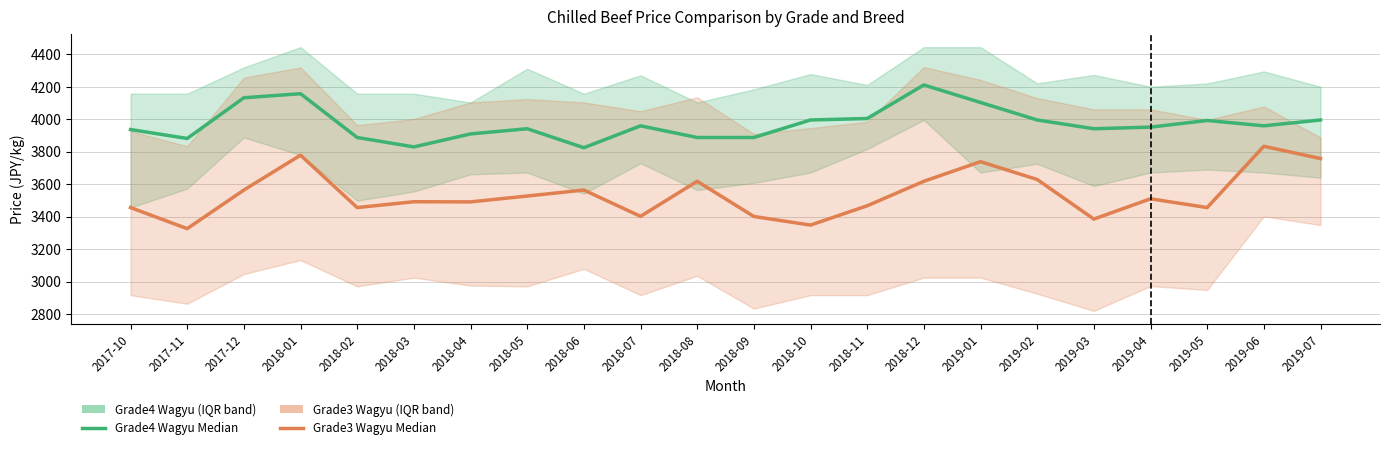

Reading right to left, extract all data points from this chart.

Grade4 Wagyu (Median): 3996	3960	3993	3952	3942	3996	4104	4212	4005	3996	3888	3888	3960	3825	3942	3910	3830	3888	4158	4133	3882	3937
Grade3 Wagyu (Median): 3758	3834	3456	3510	3385	3629	3739	3618	3467	3348	3401	3618	3402	3564	3527	3491	3492	3456	3779	3564	3326	3456